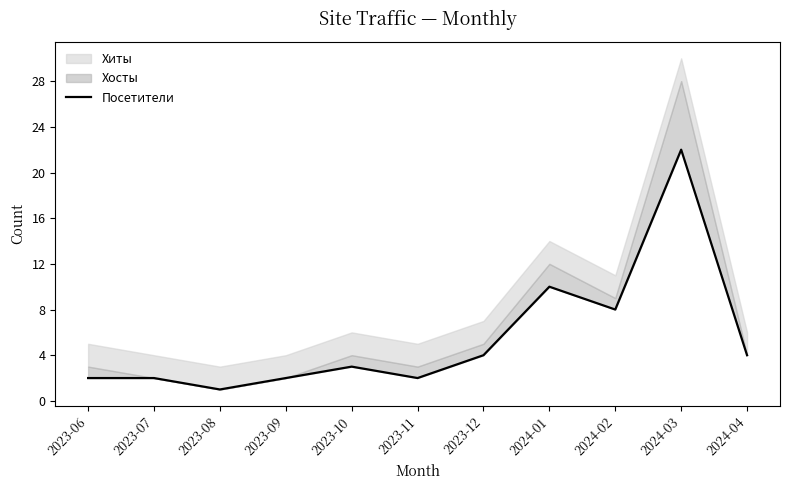

Which category has the highest value across all series?

2024-03